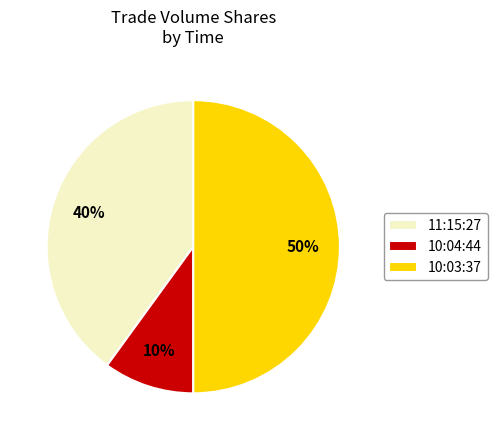

To the nearest percent, what percentage of the pie is 10:03:37?

50%